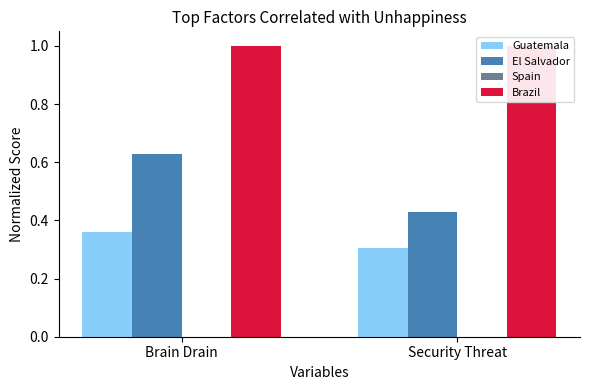

Which series changed the most between Brain Drain and Security Threat?

El Salvador